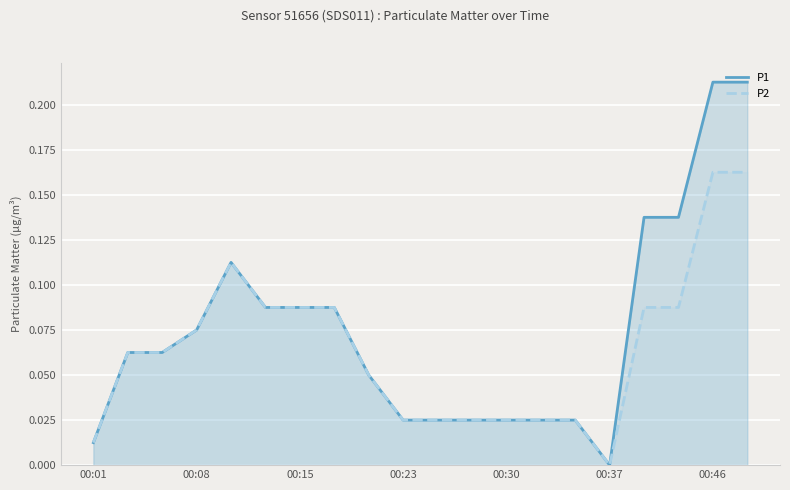

Which series has the largest range (max minus min)?

P1